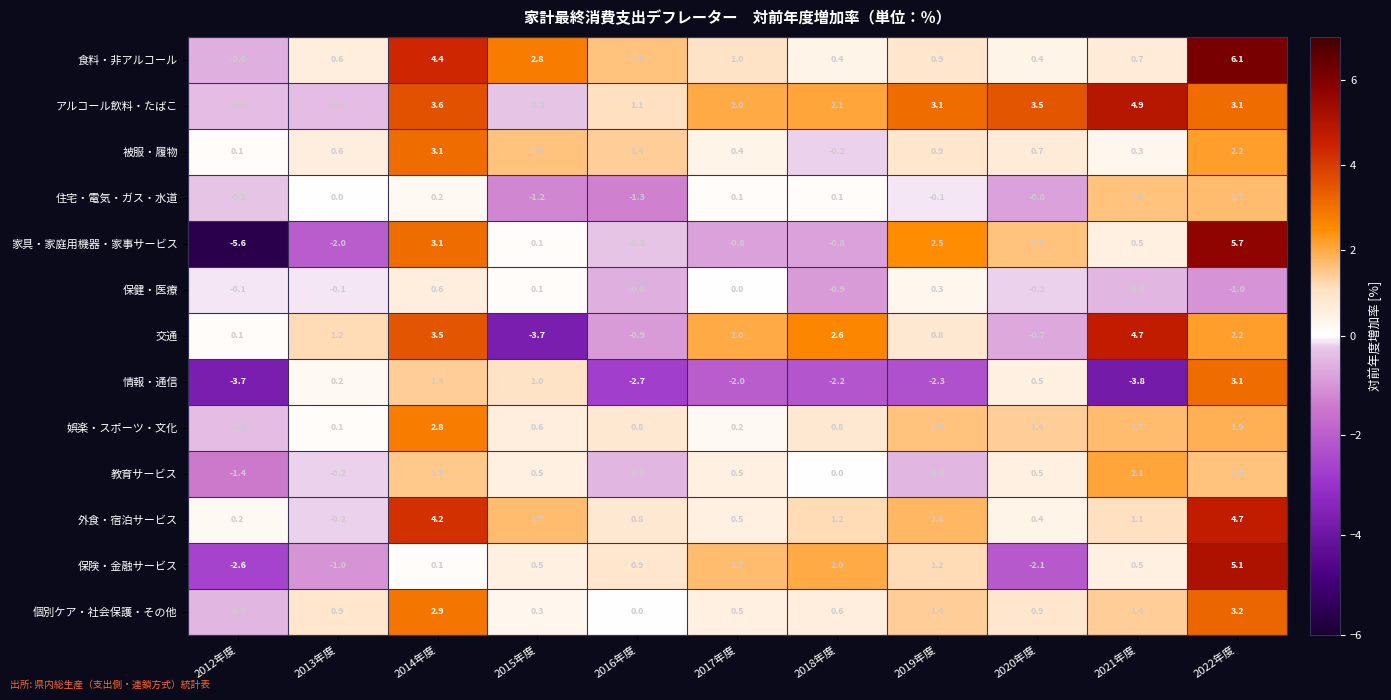

The アルコール飲料・たばこ series shows 1.1 at 2016年度. True or false?

True